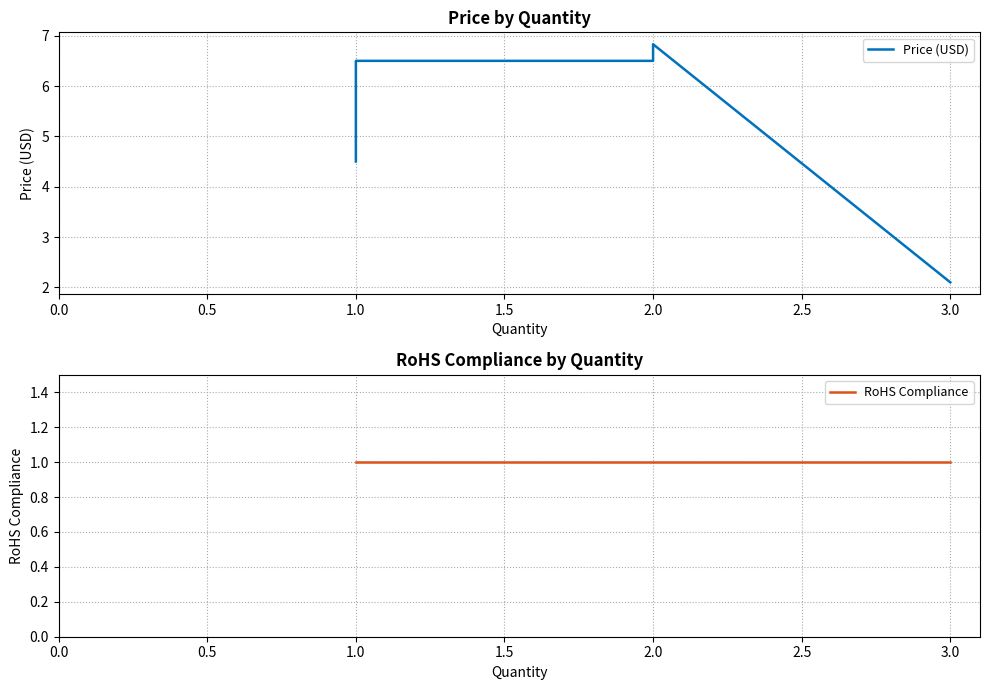

Where is the first local maximum for Price (USD)?

2.0